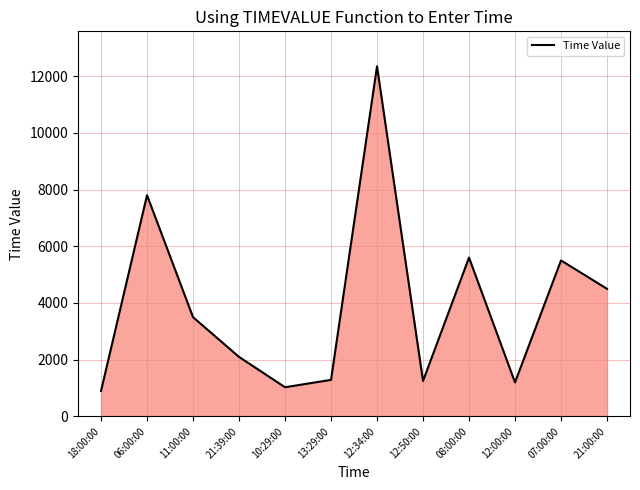

What is the change in value from 12:50:00 to 07:00:00?

+4250